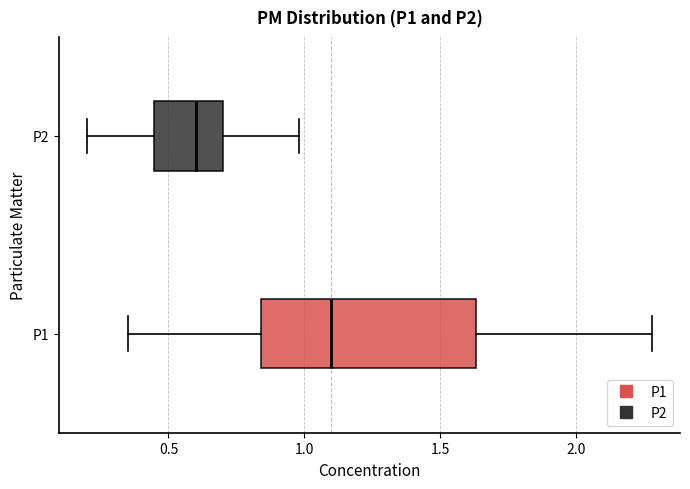

Which box's median line is the furthest to the left?

P2